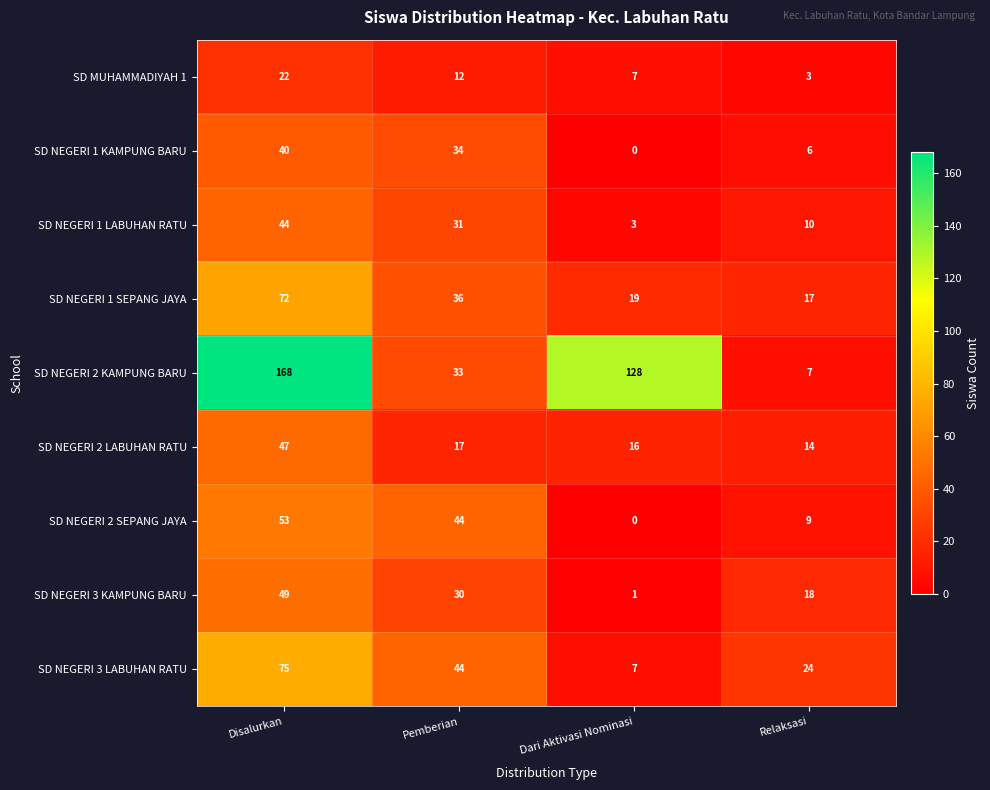

Is it true that SD NEGERI 2 KAMPUNG BARU equals 128 at Dari Aktivasi Nominasi?

True